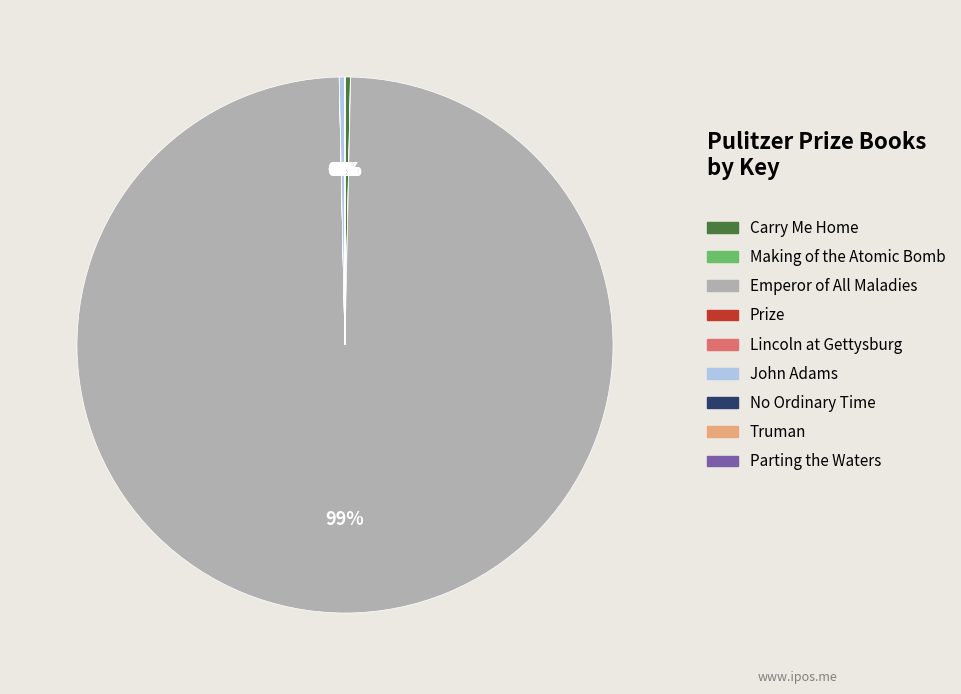

What is the largest slice in the pie chart?

Emperor of All Maladies